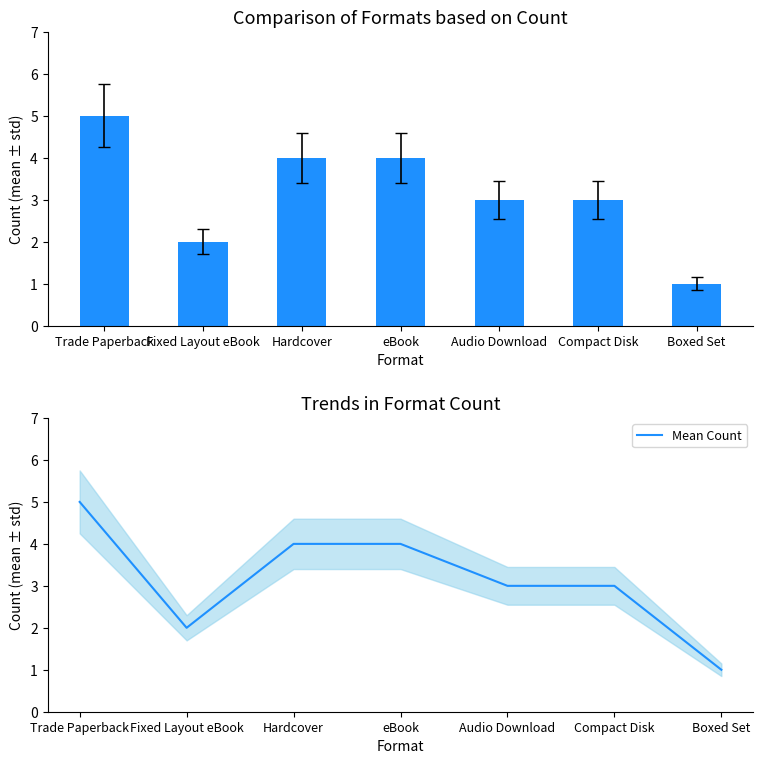

The value of Count at Audio Download is 1. True or false?

False